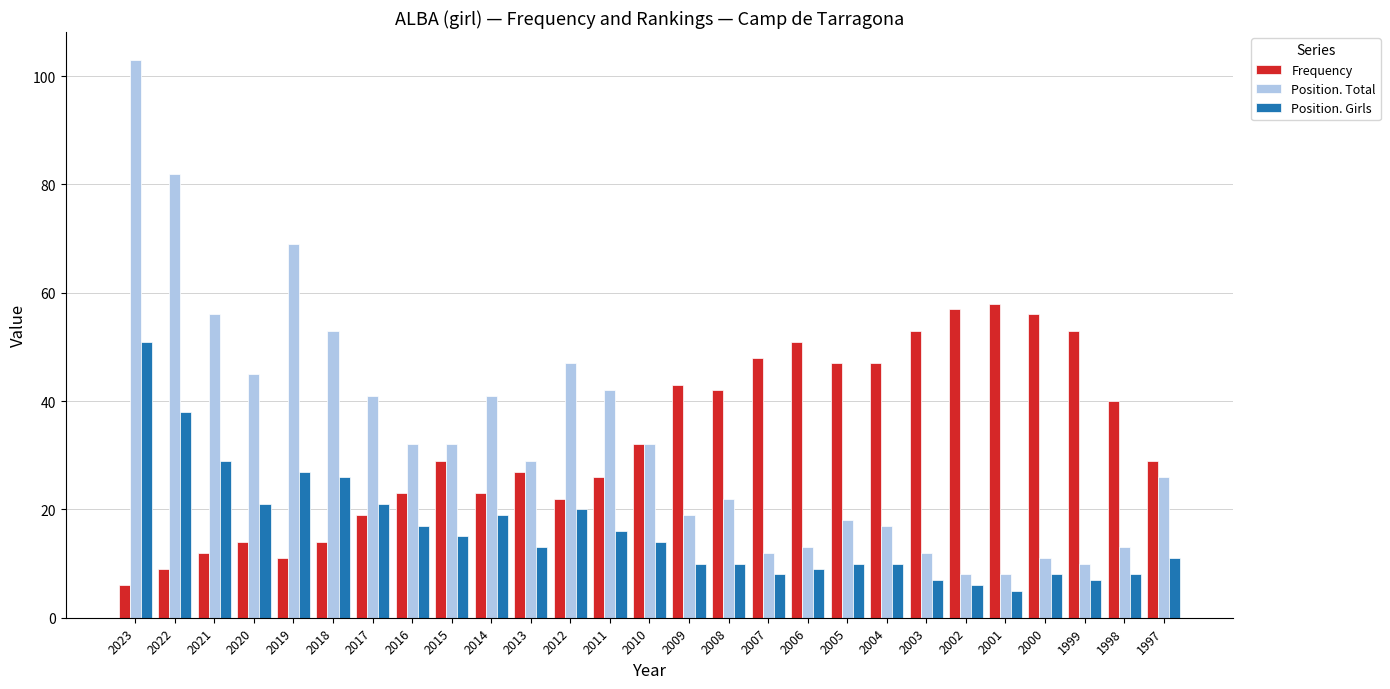

What is the sum of all Position. Girls values?

436